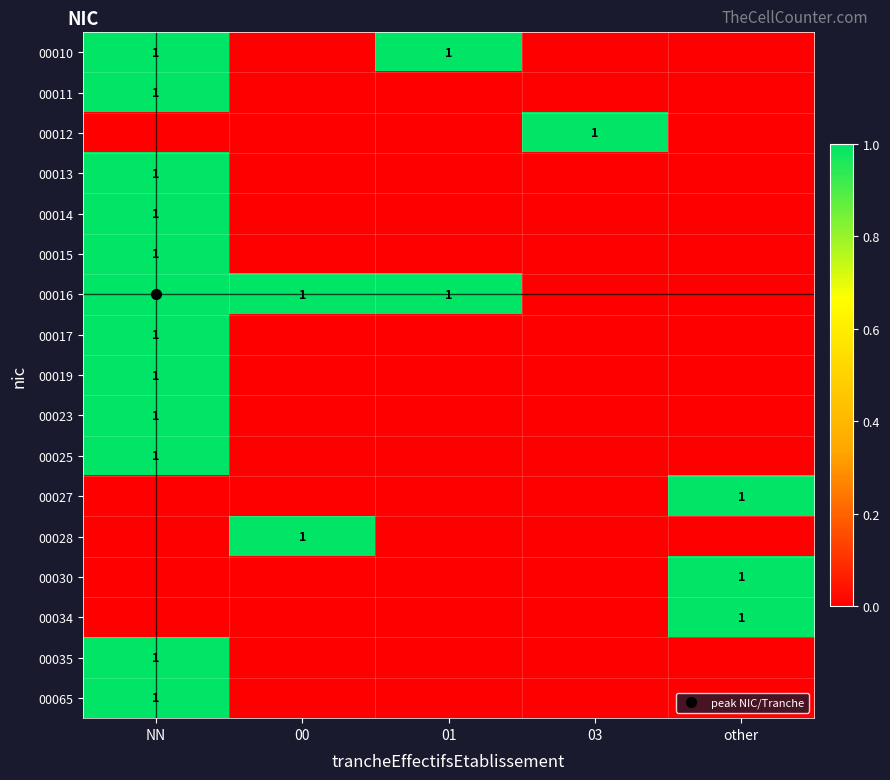

How many values in the 00010 series exceed 0?

2